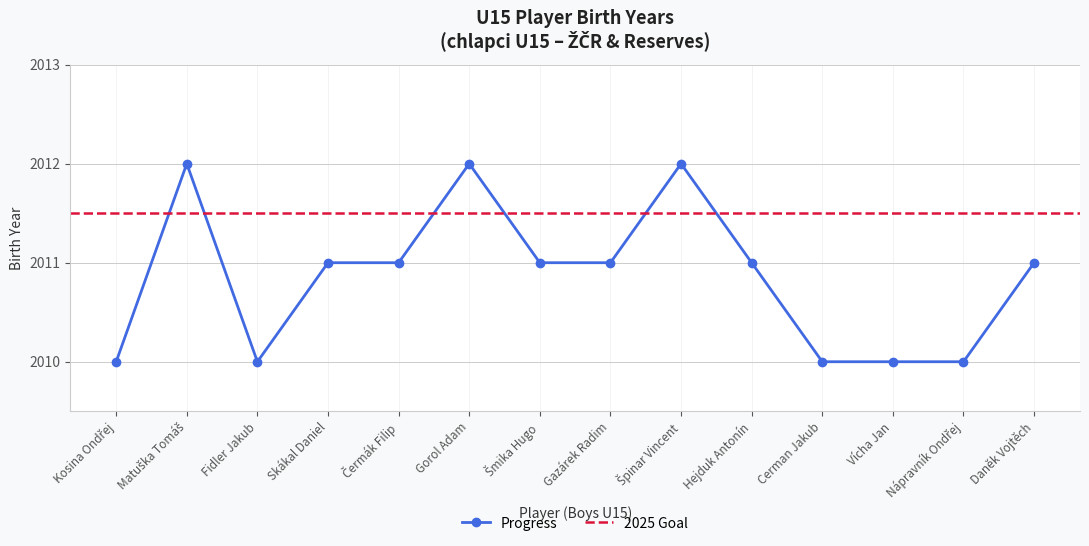

List the series in order of their overall mean, lowest first.

Progress, 2025 Goal